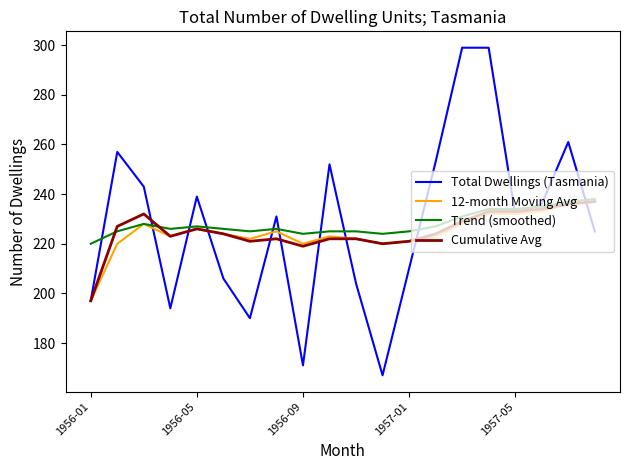

Which series has the widest spread of values?

Total Dwellings (Tasmania)